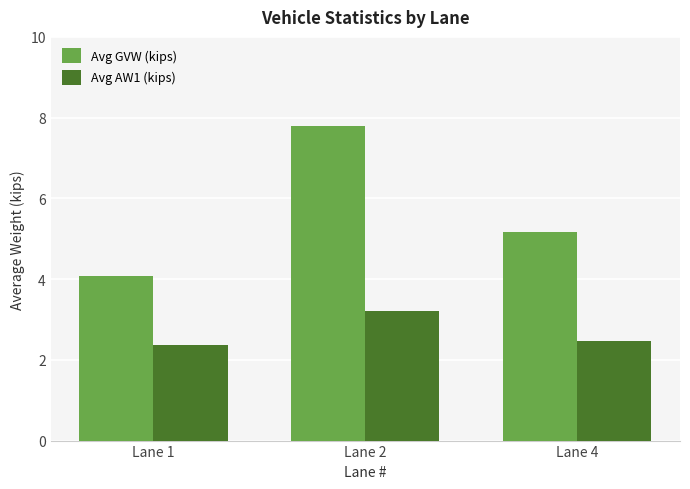

Reading right to left, list all the values displayed in this chart.

Avg GVW (kips): Lane 4=5.2	Lane 2=7.8	Lane 1=4.1
Avg AW1 (kips): Lane 4=2.5	Lane 2=3.2	Lane 1=2.4